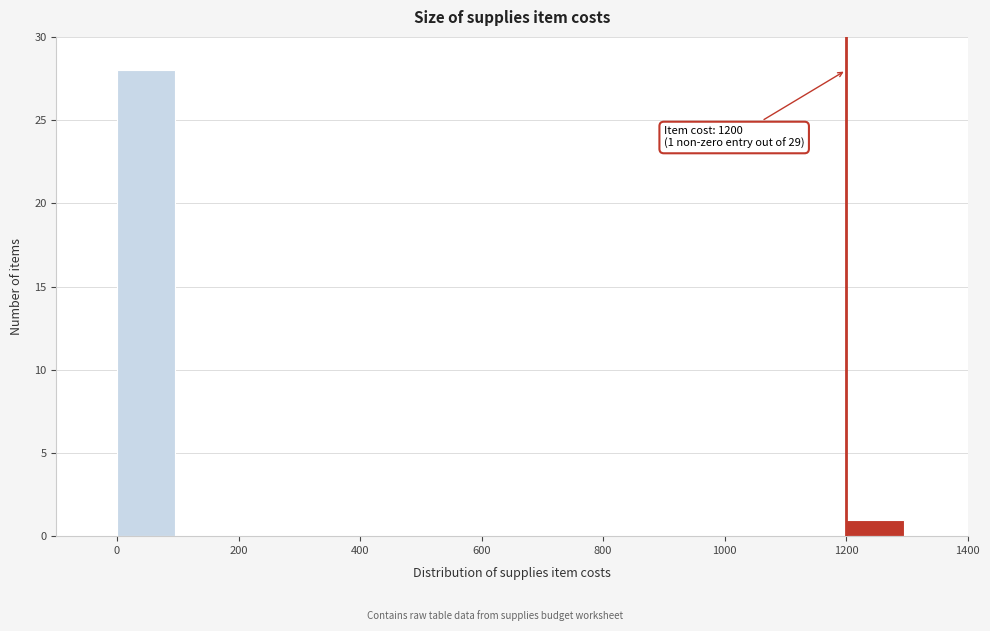

Over which range of the x-axis is the bar tallest?

0 to 100